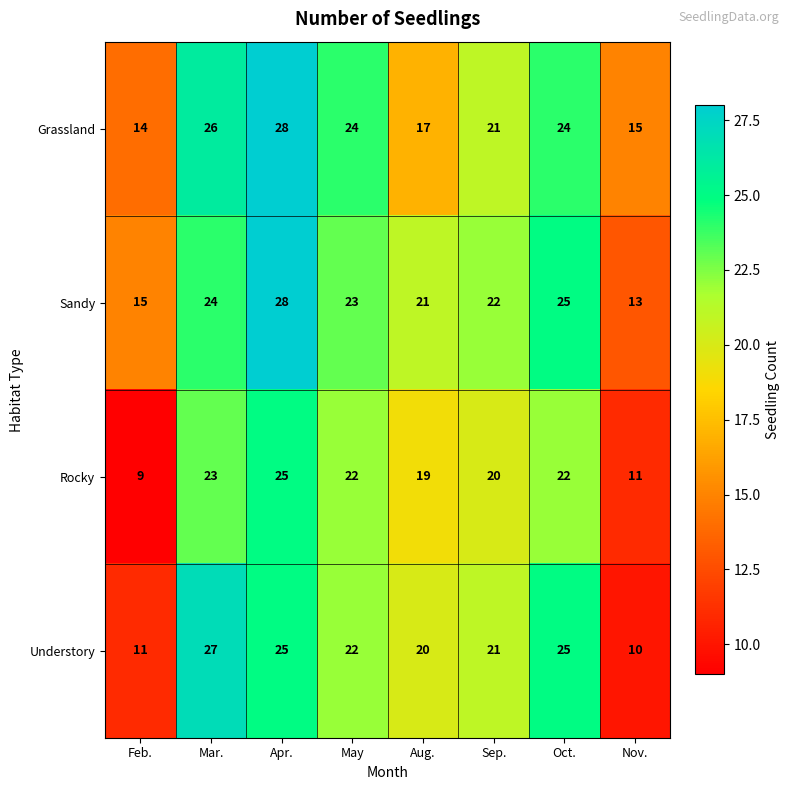

Which series changed the most between May and Oct.?

Understory